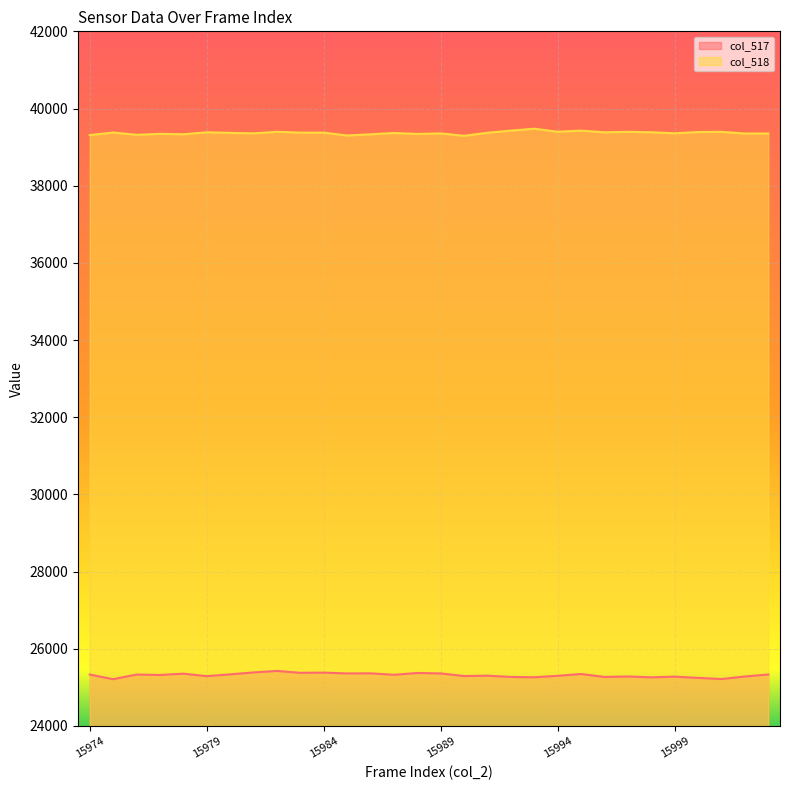

What is the average value of the col_517 series?

25317